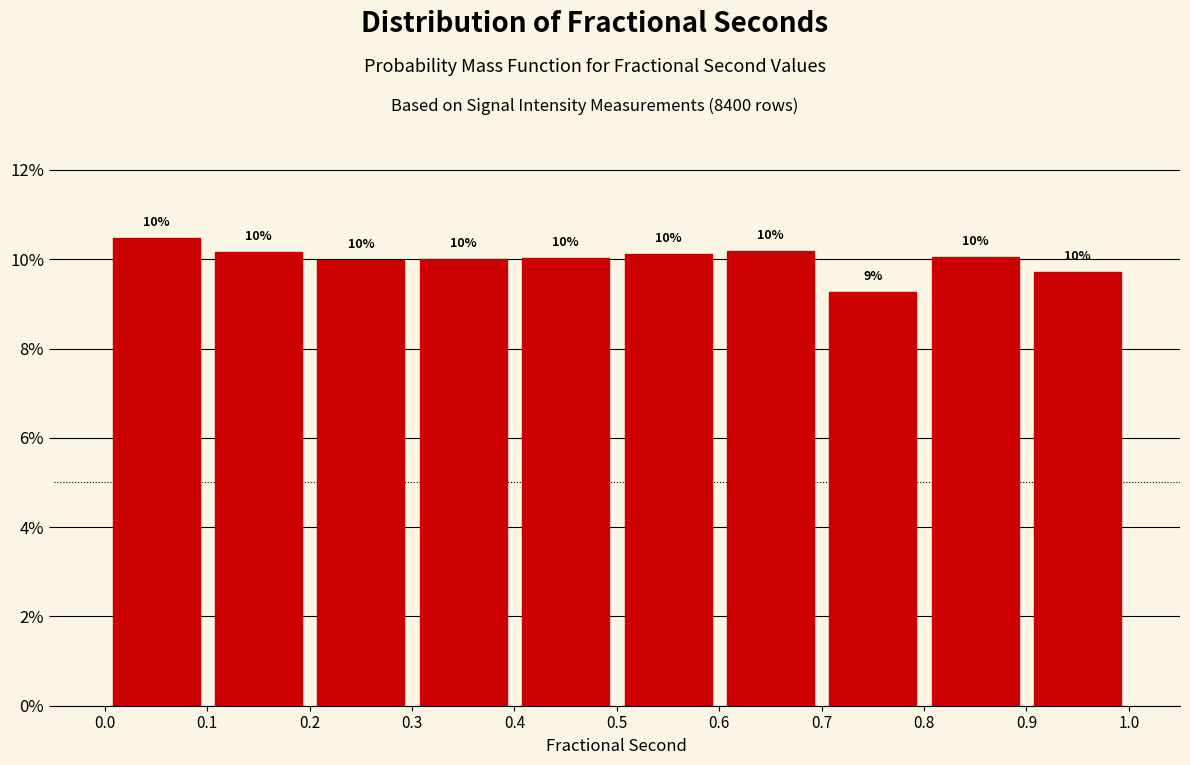

Which range on the x-axis has the tallest bar?

0.0 to 0.1